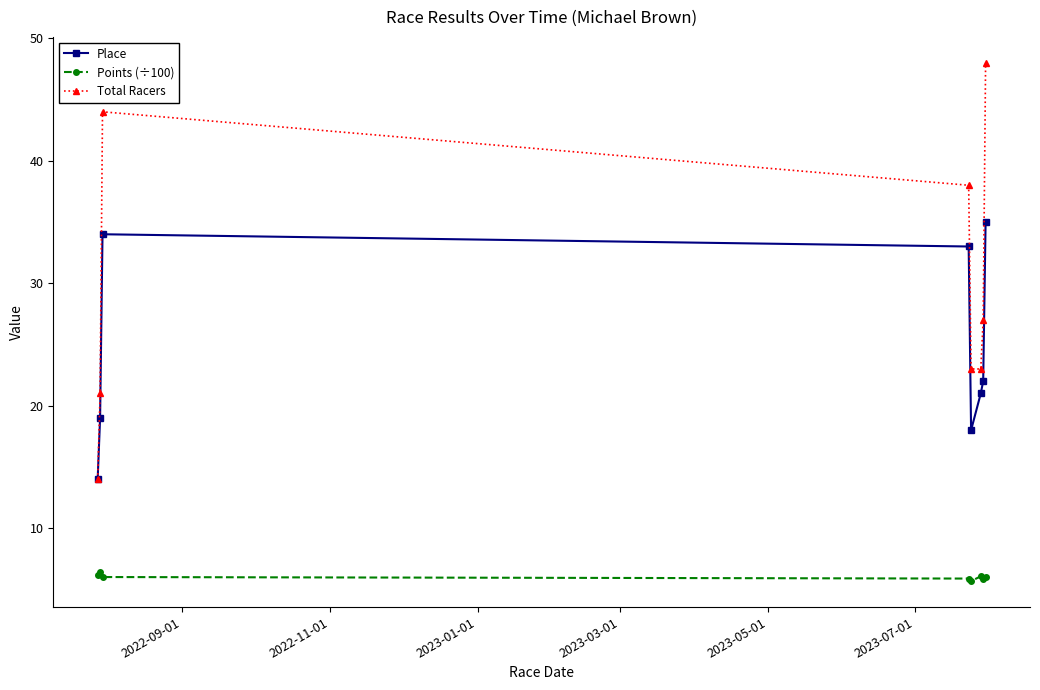

What is the value of the Points (÷100) point at the 6th from the left?

6.1